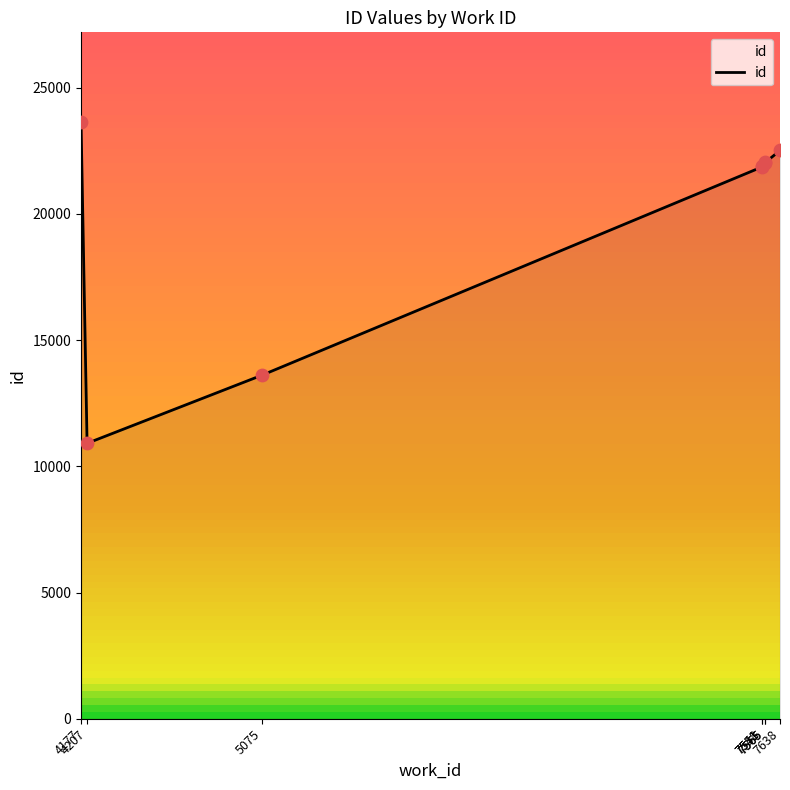

What is the ratio of the value at 7565 to the value at 7548?

1.0